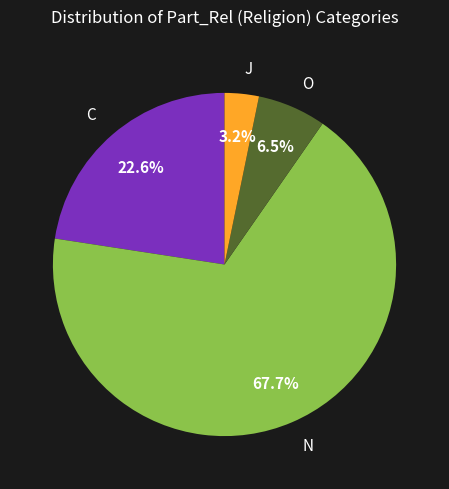

True or false: N accounts for 1% of the total.

False